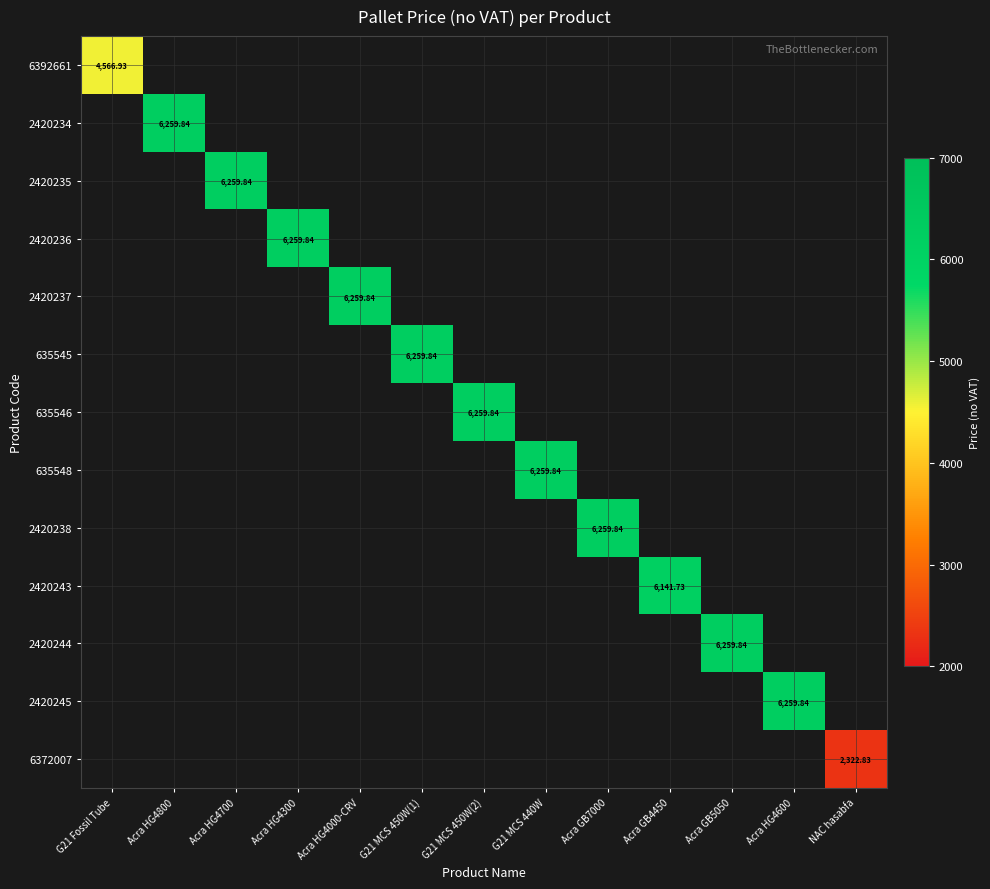

Between G21 MCS 450W(1) and Acra HG4000-CRV, which is larger?

Acra HG4000-CRV